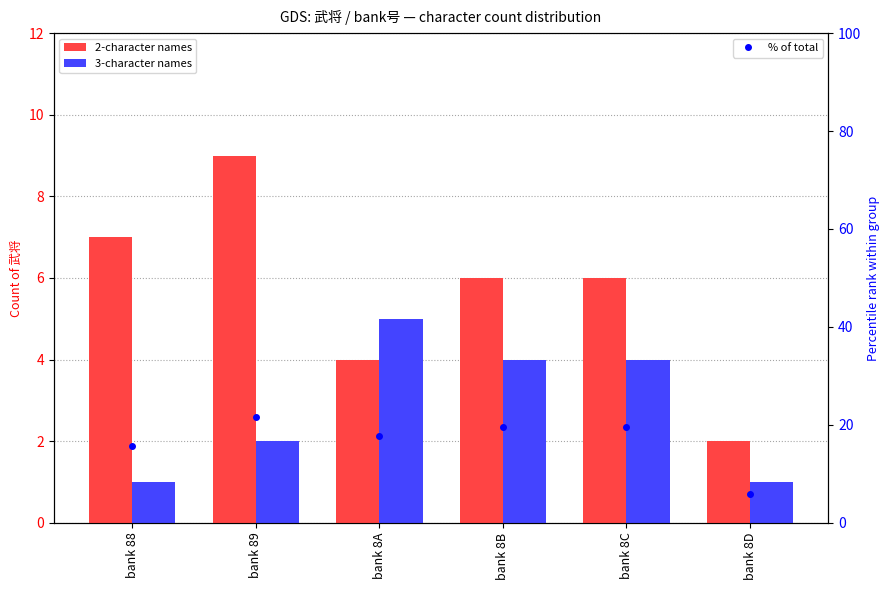

Does the chart contain stacked bars?

No